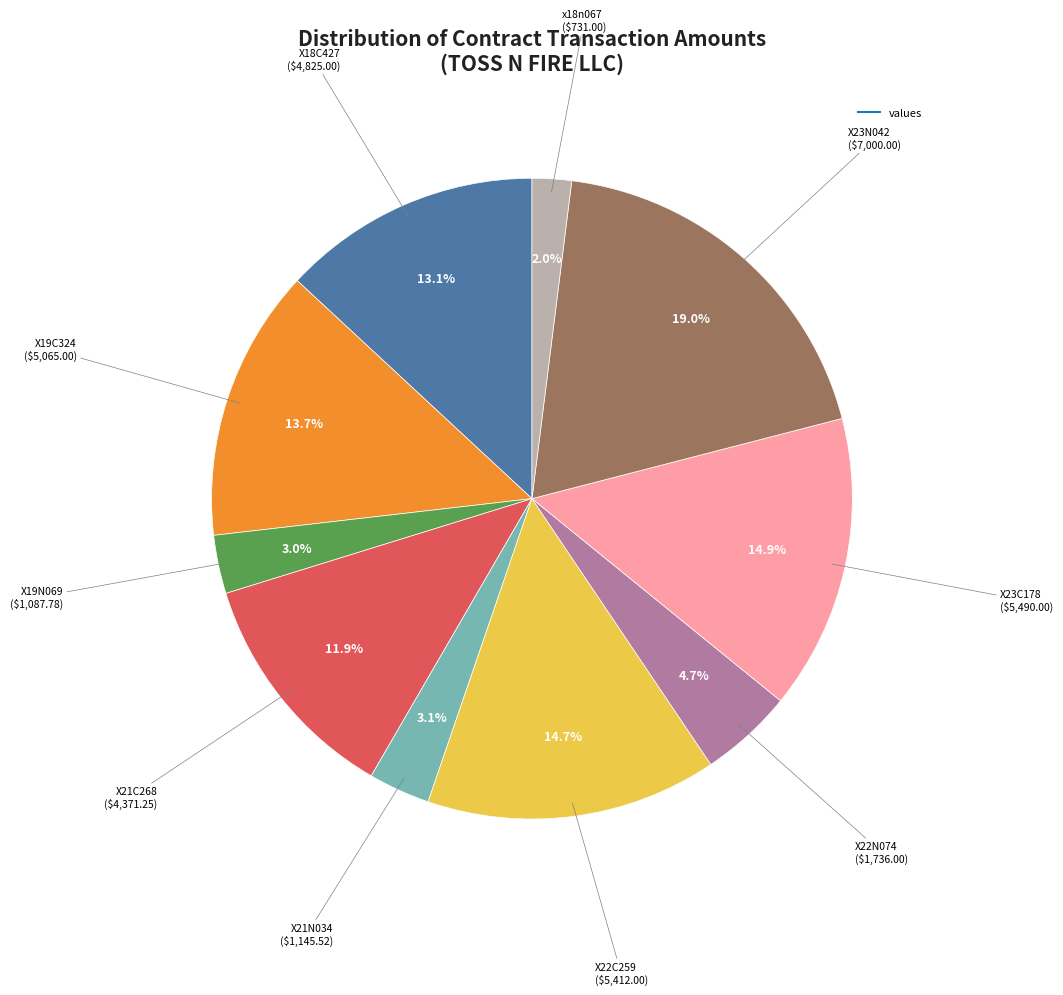

Does any single category account for the majority?

No